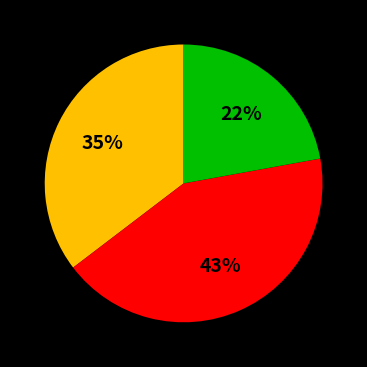

Is there any slice that represents more than half of the pie?

No